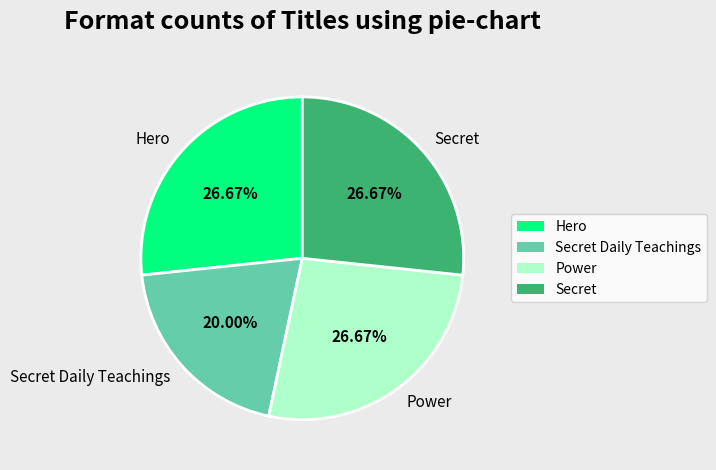

What is the ratio of the value at Power to the value at Secret Daily Teachings?

1.3